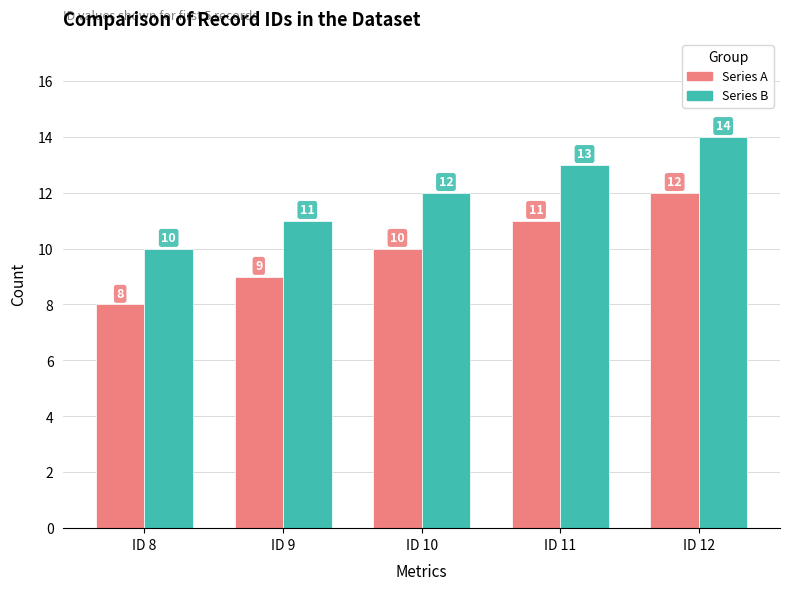

Rank the categories by Series A value from highest to lowest.

ID 12, ID 11, ID 10, ID 9, ID 8